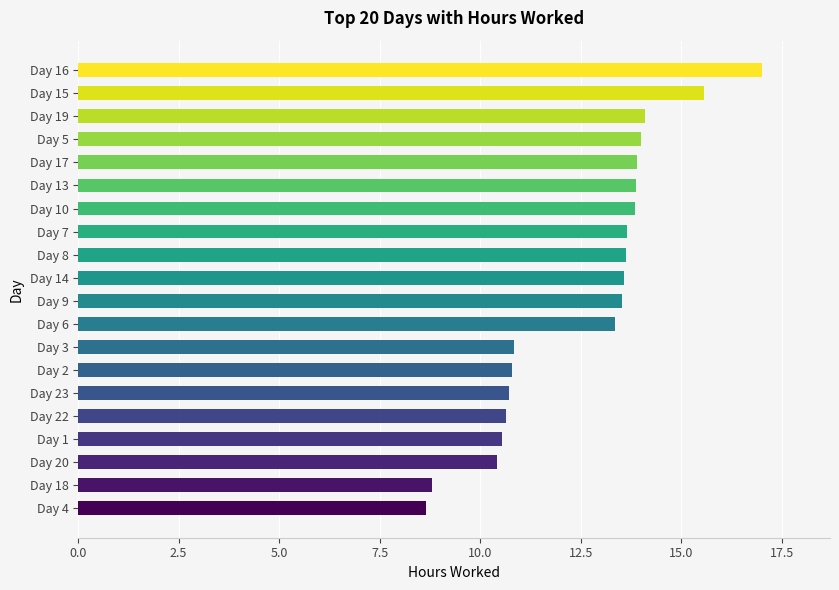

Read the value at Day 23.

10.7